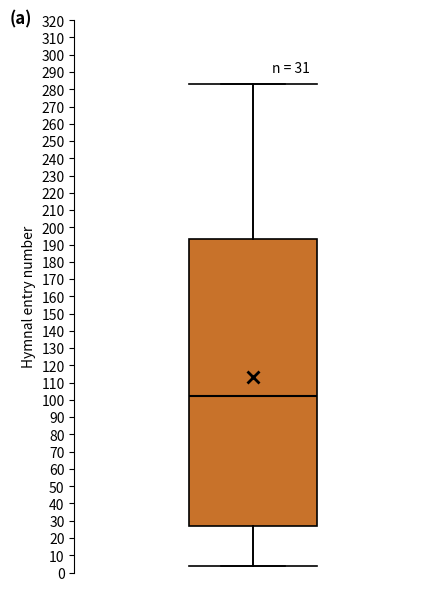

Read this box plot against the y-axis: the position of the median line, the range covered by the box, and the ends of both whiskers. The values are not printed on the chart, so give them approximately, as read against the axis.

median 102, box 27 to 194, whiskers 4 to 283